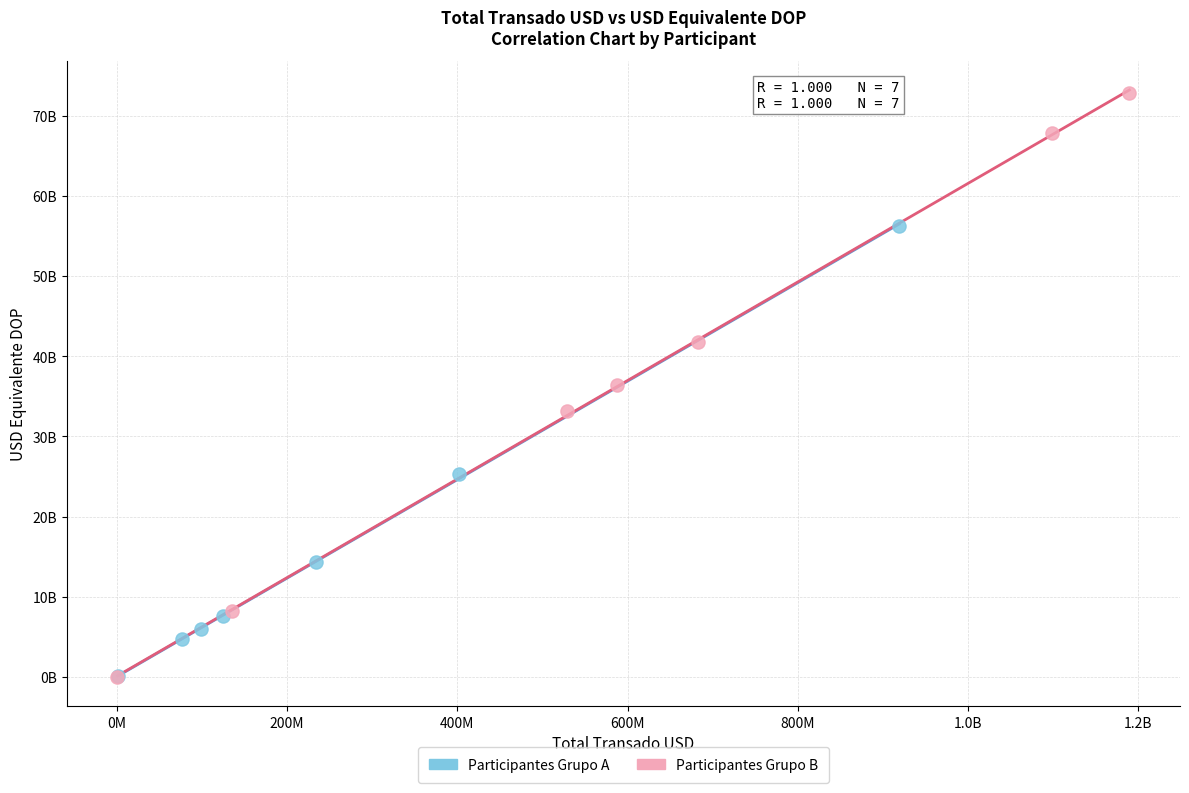

Which series has the largest Y range (max minus min)?

Participantes Grupo B